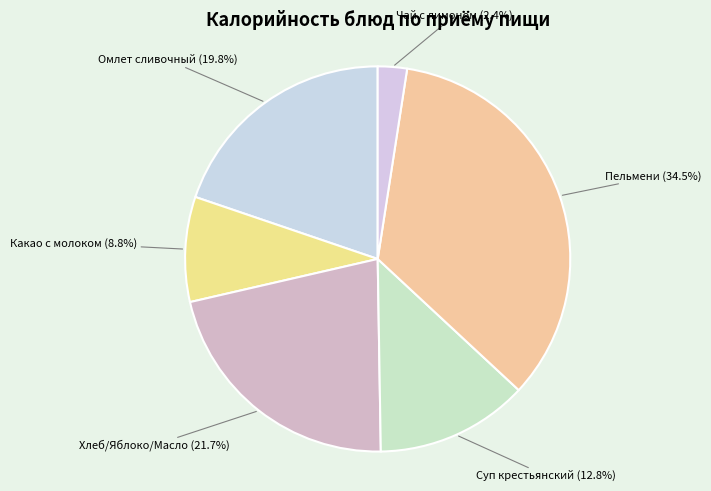

Is it true that Пельмени is 29% of the pie?

False